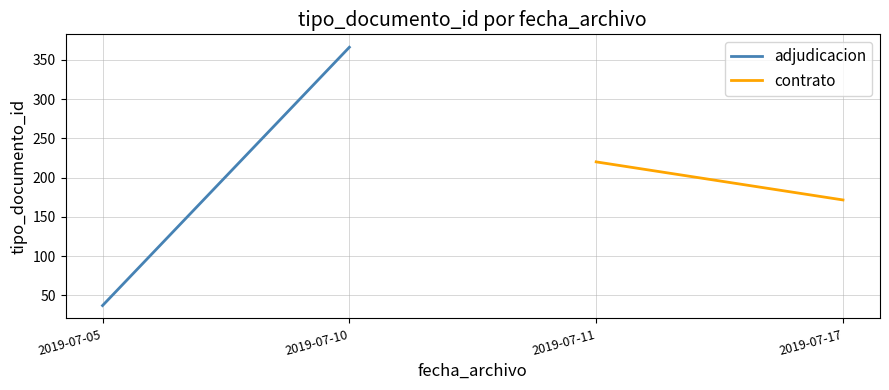

What are all the series names shown in the legend?

adjudicacion, contrato